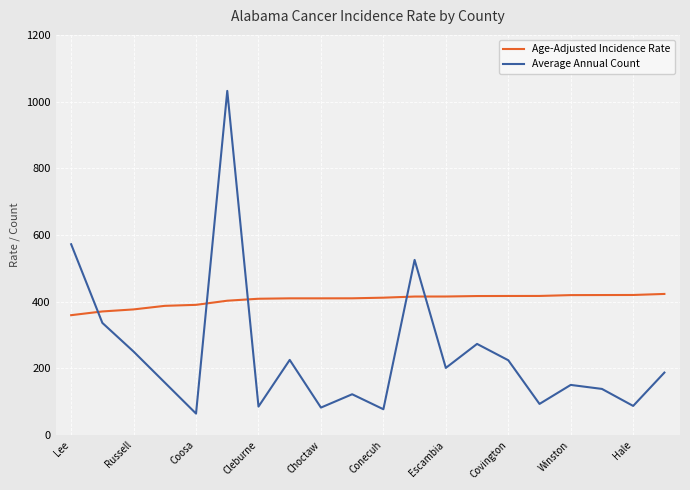

Which series has the widest spread of values?

Average Annual Count